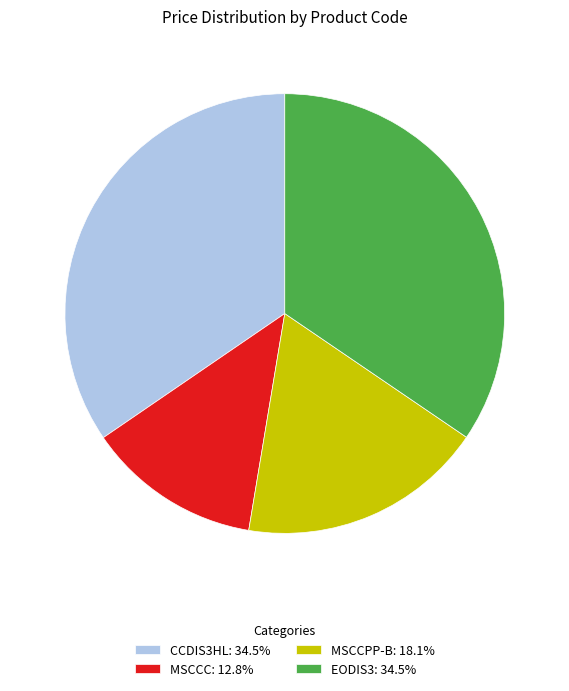

Is the sum of CCDIS3HL: 34.5% and EODIS3: 34.5% greater than half?

Yes